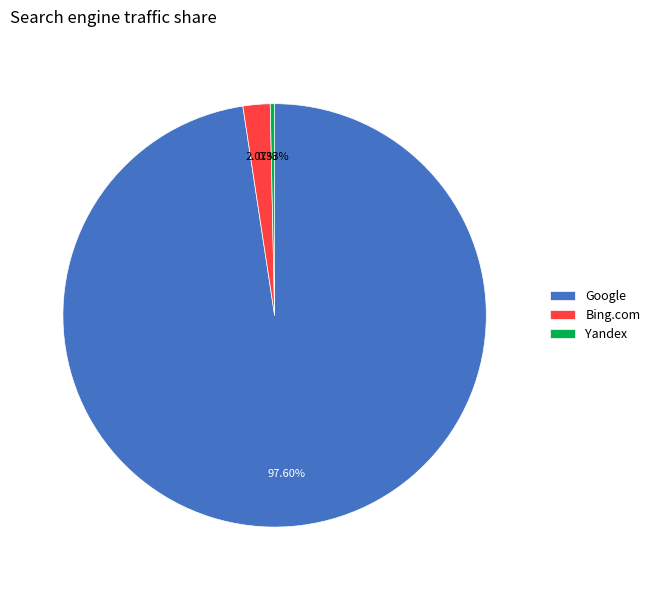

Which has a higher value, Yandex or Bing.com?

Bing.com